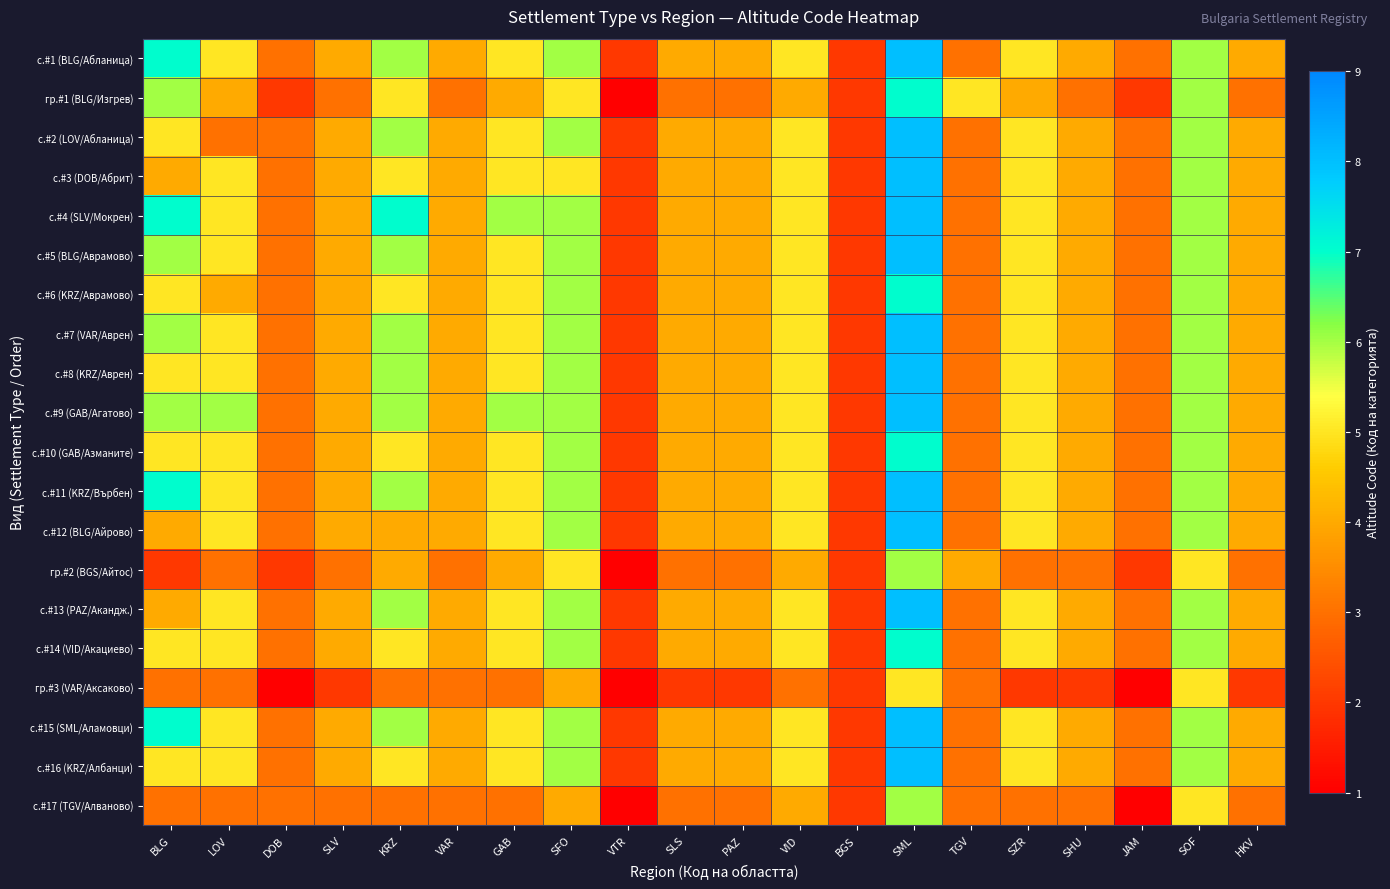

Reading right to left, extract all data points from this chart.

с.#1 (BLG/Абланица): HKV=4	SOF=6	JAM=3	SHU=4	SZR=5	TGV=3	SML=8	BGS=2	VID=5	PAZ=4	SLS=4	VTR=2	SFO=6	GAB=5	VAR=4	KRZ=6	SLV=4	DOB=3	LOV=5	BLG=7
гр.#1 (BLG/Изгрев): HKV=3	SOF=6	JAM=2	SHU=3	SZR=4	TGV=5	SML=7	BGS=2	VID=4	PAZ=3	SLS=3	VTR=1	SFO=5	GAB=4	VAR=3	KRZ=5	SLV=3	DOB=2	LOV=4	BLG=6
с.#2 (LOV/Абланица): HKV=4	SOF=6	JAM=3	SHU=4	SZR=5	TGV=3	SML=8	BGS=2	VID=5	PAZ=4	SLS=4	VTR=2	SFO=6	GAB=5	VAR=4	KRZ=6	SLV=4	DOB=3	LOV=3	BLG=5
с.#3 (DOB/Абрит): HKV=4	SOF=6	JAM=3	SHU=4	SZR=5	TGV=3	SML=8	BGS=2	VID=5	PAZ=4	SLS=4	VTR=2	SFO=5	GAB=5	VAR=4	KRZ=5	SLV=4	DOB=3	LOV=5	BLG=4
с.#4 (SLV/Мокрен): HKV=4	SOF=6	JAM=3	SHU=4	SZR=5	TGV=3	SML=8	BGS=2	VID=5	PAZ=4	SLS=4	VTR=2	SFO=6	GAB=6	VAR=4	KRZ=7	SLV=4	DOB=3	LOV=5	BLG=7
с.#5 (BLG/Аврамово): HKV=4	SOF=6	JAM=3	SHU=4	SZR=5	TGV=3	SML=8	BGS=2	VID=5	PAZ=4	SLS=4	VTR=2	SFO=6	GAB=5	VAR=4	KRZ=6	SLV=4	DOB=3	LOV=5	BLG=6
с.#6 (KRZ/Аврамово): HKV=4	SOF=6	JAM=3	SHU=4	SZR=5	TGV=3	SML=7	BGS=2	VID=5	PAZ=4	SLS=4	VTR=2	SFO=6	GAB=5	VAR=4	KRZ=5	SLV=4	DOB=3	LOV=4	BLG=5
с.#7 (VAR/Аврен): HKV=4	SOF=6	JAM=3	SHU=4	SZR=5	TGV=3	SML=8	BGS=2	VID=5	PAZ=4	SLS=4	VTR=2	SFO=6	GAB=5	VAR=4	KRZ=6	SLV=4	DOB=3	LOV=5	BLG=6
с.#8 (KRZ/Аврен): HKV=4	SOF=6	JAM=3	SHU=4	SZR=5	TGV=3	SML=8	BGS=2	VID=5	PAZ=4	SLS=4	VTR=2	SFO=6	GAB=5	VAR=4	KRZ=6	SLV=4	DOB=3	LOV=5	BLG=5
с.#9 (GAB/Агатово): HKV=4	SOF=6	JAM=3	SHU=4	SZR=5	TGV=3	SML=8	BGS=2	VID=5	PAZ=4	SLS=4	VTR=2	SFO=6	GAB=6	VAR=4	KRZ=6	SLV=4	DOB=3	LOV=6	BLG=6
с.#10 (GAB/Азманите): HKV=4	SOF=6	JAM=3	SHU=4	SZR=5	TGV=3	SML=7	BGS=2	VID=5	PAZ=4	SLS=4	VTR=2	SFO=6	GAB=5	VAR=4	KRZ=5	SLV=4	DOB=3	LOV=5	BLG=5
с.#11 (KRZ/Върбен): HKV=4	SOF=6	JAM=3	SHU=4	SZR=5	TGV=3	SML=8	BGS=2	VID=5	PAZ=4	SLS=4	VTR=2	SFO=6	GAB=5	VAR=4	KRZ=6	SLV=4	DOB=3	LOV=5	BLG=7
с.#12 (BLG/Айрово): HKV=4	SOF=6	JAM=3	SHU=4	SZR=5	TGV=3	SML=8	BGS=2	VID=5	PAZ=4	SLS=4	VTR=2	SFO=6	GAB=5	VAR=4	KRZ=4	SLV=4	DOB=3	LOV=5	BLG=4
гр.#2 (BGS/Айтос): HKV=3	SOF=5	JAM=2	SHU=3	SZR=3	TGV=4	SML=6	BGS=2	VID=4	PAZ=3	SLS=3	VTR=1	SFO=5	GAB=4	VAR=3	KRZ=4	SLV=3	DOB=2	LOV=3	BLG=2
с.#13 (PAZ/Акандж.): HKV=4	SOF=6	JAM=3	SHU=4	SZR=5	TGV=3	SML=8	BGS=2	VID=5	PAZ=4	SLS=4	VTR=2	SFO=6	GAB=5	VAR=4	KRZ=6	SLV=4	DOB=3	LOV=5	BLG=4
с.#14 (VID/Акациево): HKV=4	SOF=6	JAM=3	SHU=4	SZR=5	TGV=3	SML=7	BGS=2	VID=5	PAZ=4	SLS=4	VTR=2	SFO=6	GAB=5	VAR=4	KRZ=5	SLV=4	DOB=3	LOV=5	BLG=5
гр.#3 (VAR/Аксаково): HKV=2	SOF=5	JAM=1	SHU=2	SZR=2	TGV=3	SML=5	BGS=2	VID=3	PAZ=2	SLS=2	VTR=1	SFO=4	GAB=3	VAR=3	KRZ=3	SLV=2	DOB=1	LOV=3	BLG=3
с.#15 (SML/Аламовци): HKV=4	SOF=6	JAM=3	SHU=4	SZR=5	TGV=3	SML=8	BGS=2	VID=5	PAZ=4	SLS=4	VTR=2	SFO=6	GAB=5	VAR=4	KRZ=6	SLV=4	DOB=3	LOV=5	BLG=7
с.#16 (KRZ/Албанци): HKV=4	SOF=6	JAM=3	SHU=4	SZR=5	TGV=3	SML=8	BGS=2	VID=5	PAZ=4	SLS=4	VTR=2	SFO=6	GAB=5	VAR=4	KRZ=5	SLV=4	DOB=3	LOV=5	BLG=5
с.#17 (TGV/Алваново): HKV=3	SOF=5	JAM=1	SHU=3	SZR=3	TGV=3	SML=6	BGS=2	VID=4	PAZ=3	SLS=3	VTR=1	SFO=4	GAB=3	VAR=3	KRZ=3	SLV=3	DOB=3	LOV=3	BLG=3